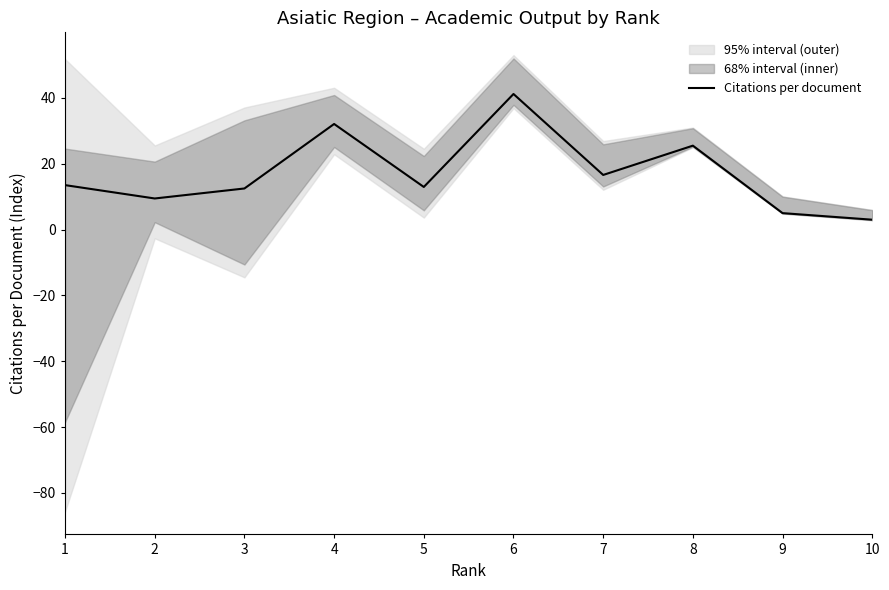

What is the value of the 2nd point from the left?

9.4